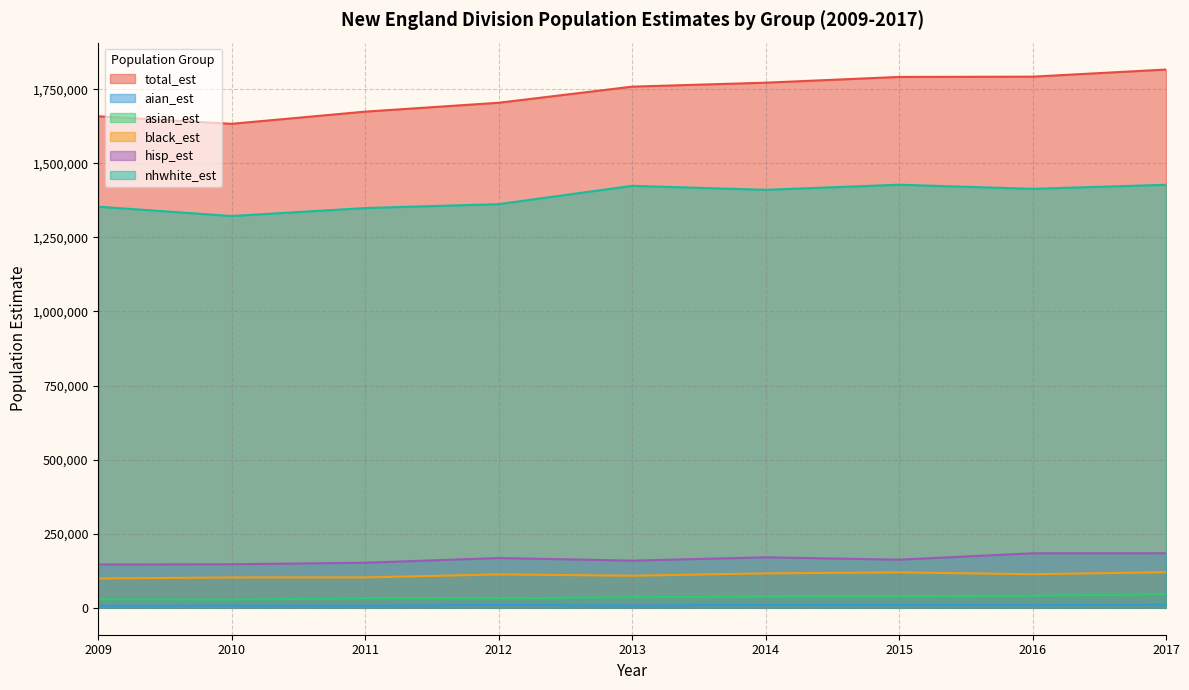

What is the difference between the highest and lowest values at 2016?

1783563